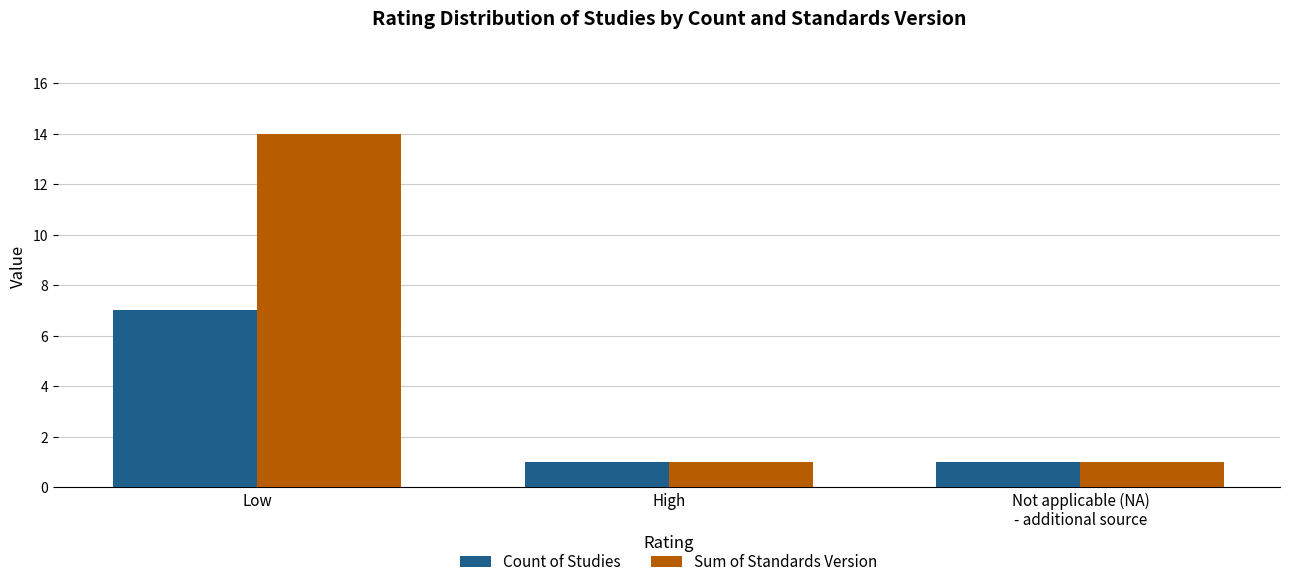

What is the value of the Count of Studies bar at the 3rd from the left?

1